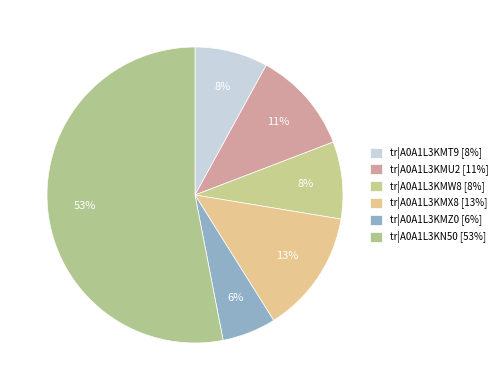

To the nearest percent, what is the combined percentage of tr|A0A1L3KMT9 and tr|A0A1L3KN50?

61%